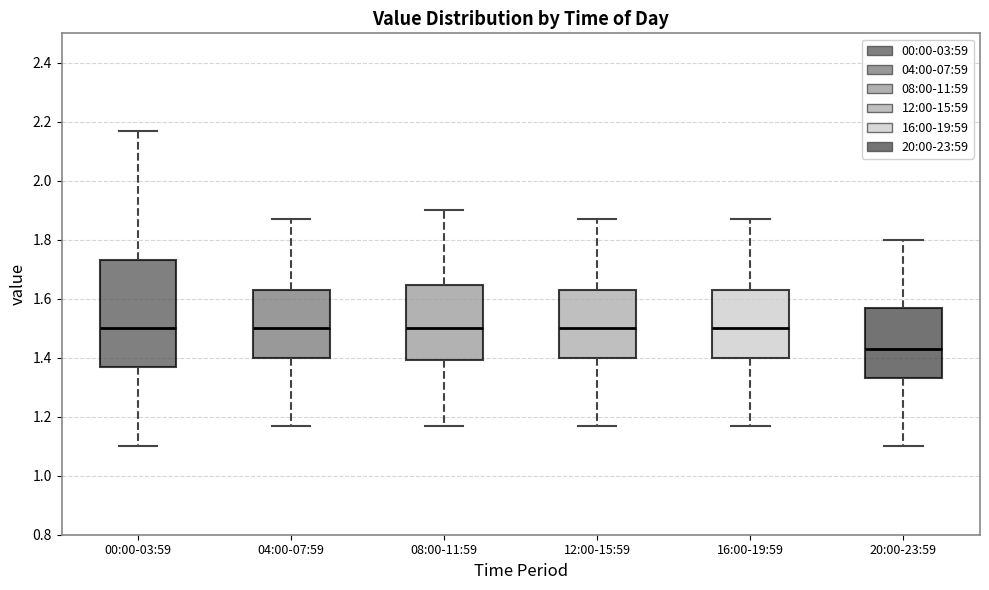

Reading left to right, transcribe this box plot: for each box, give where its median line is, the range the box spans, and where its two whiskers end, as read against the y-axis. The values are not printed on the chart, so give them approximately, as read against the axis.

00:00-03:59: median 1.50, box 1.38 to 1.74, whiskers 1.10 to 2.18
04:00-07:59: median 1.50, box 1.40 to 1.64, whiskers 1.18 to 1.88
08:00-11:59: median 1.50, box 1.40 to 1.64, whiskers 1.18 to 1.90
12:00-15:59: median 1.50, box 1.40 to 1.64, whiskers 1.18 to 1.88
16:00-19:59: median 1.50, box 1.40 to 1.64, whiskers 1.18 to 1.88
20:00-23:59: median 1.44, box 1.34 to 1.58, whiskers 1.10 to 1.80